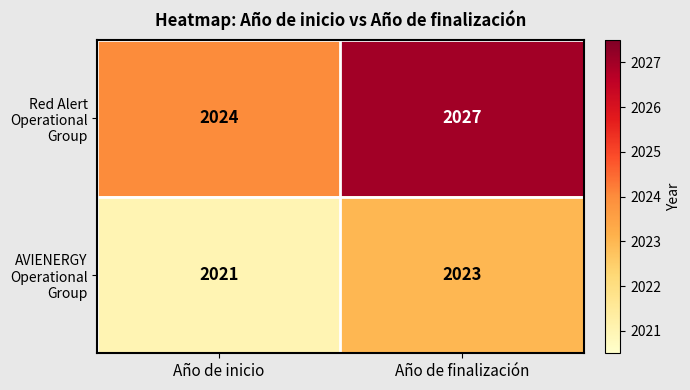

What is the difference between the highest and lowest values at Año de finalización?

4